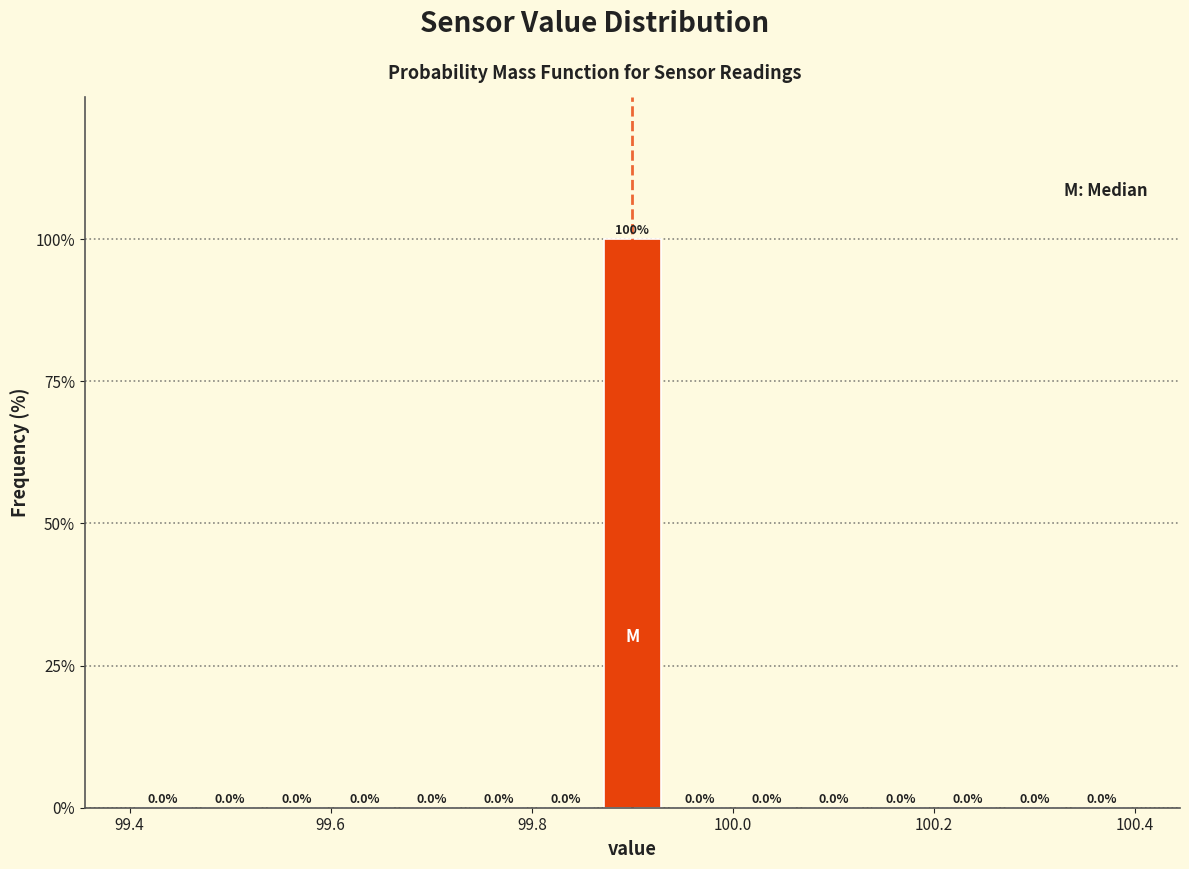

Read against the x-axis, roughly where is the centre of the tallest bar?

99.90